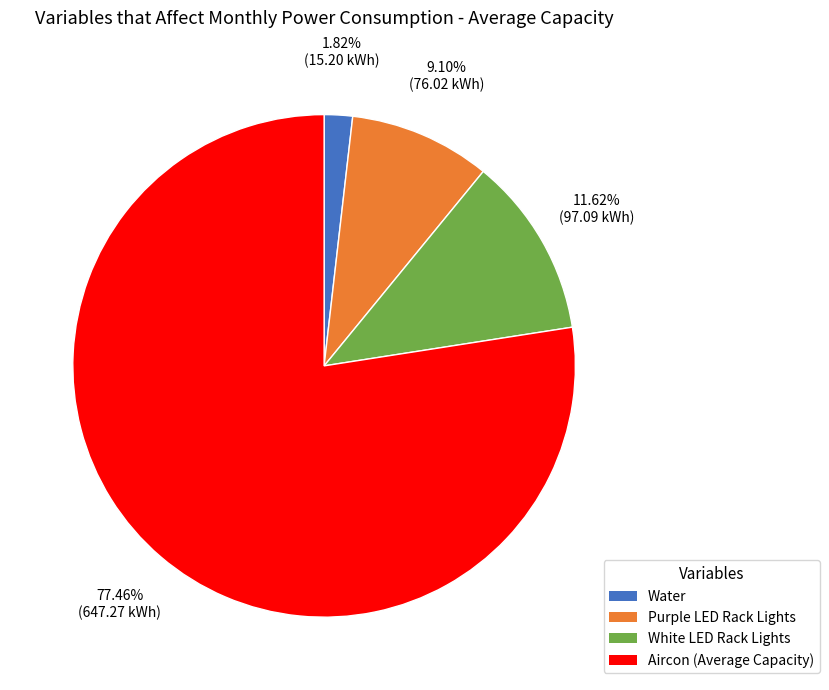

Does any single category account for the majority?

Yes